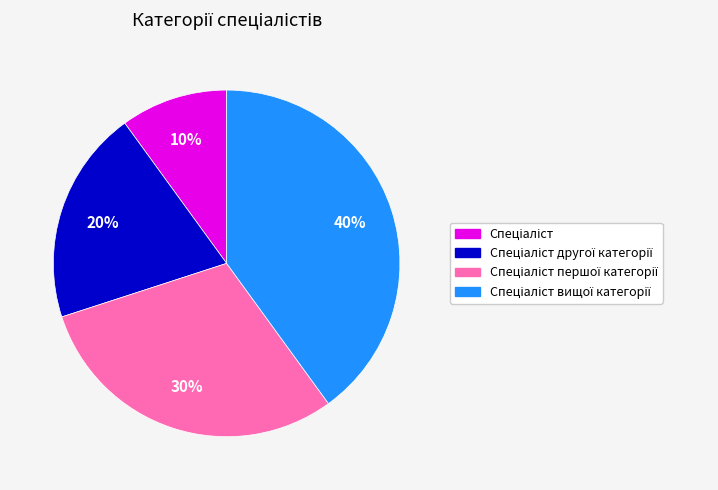

Is there any slice that represents more than half of the pie?

No